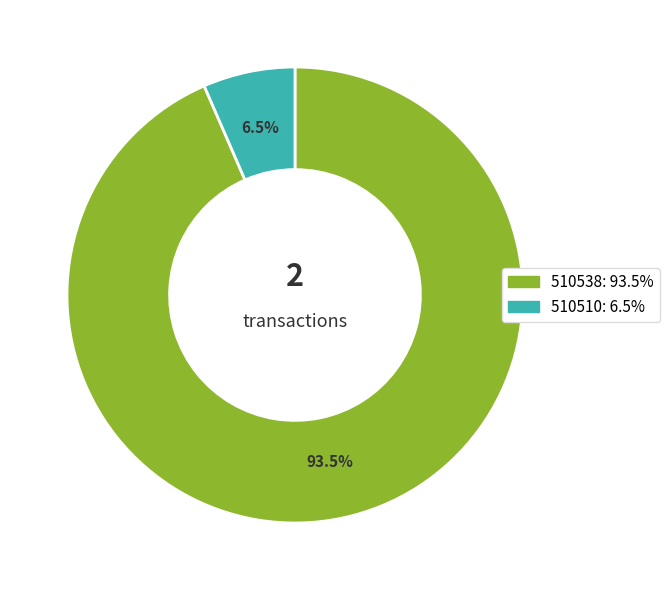

Rank the categories by value from lowest to highest.

510510, 510538